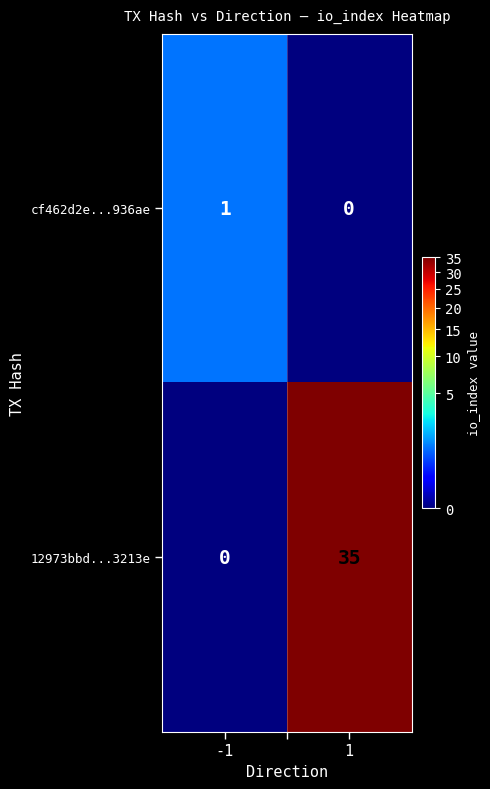

Count the number of categories in the chart.

2